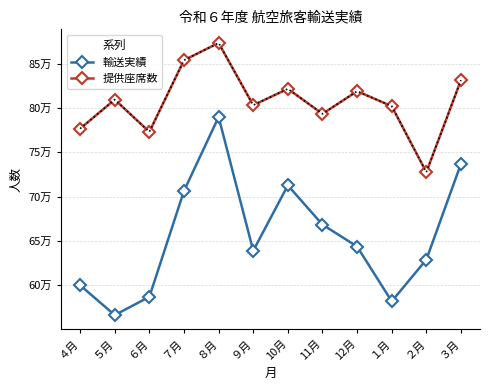

Does the chart have visible grid lines?

Yes